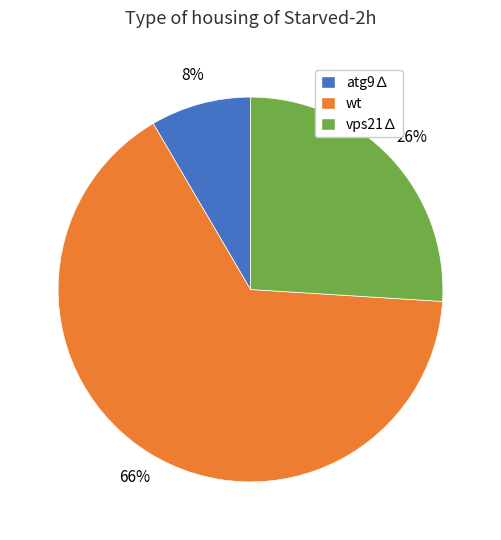

Which slice is the largest?

wt